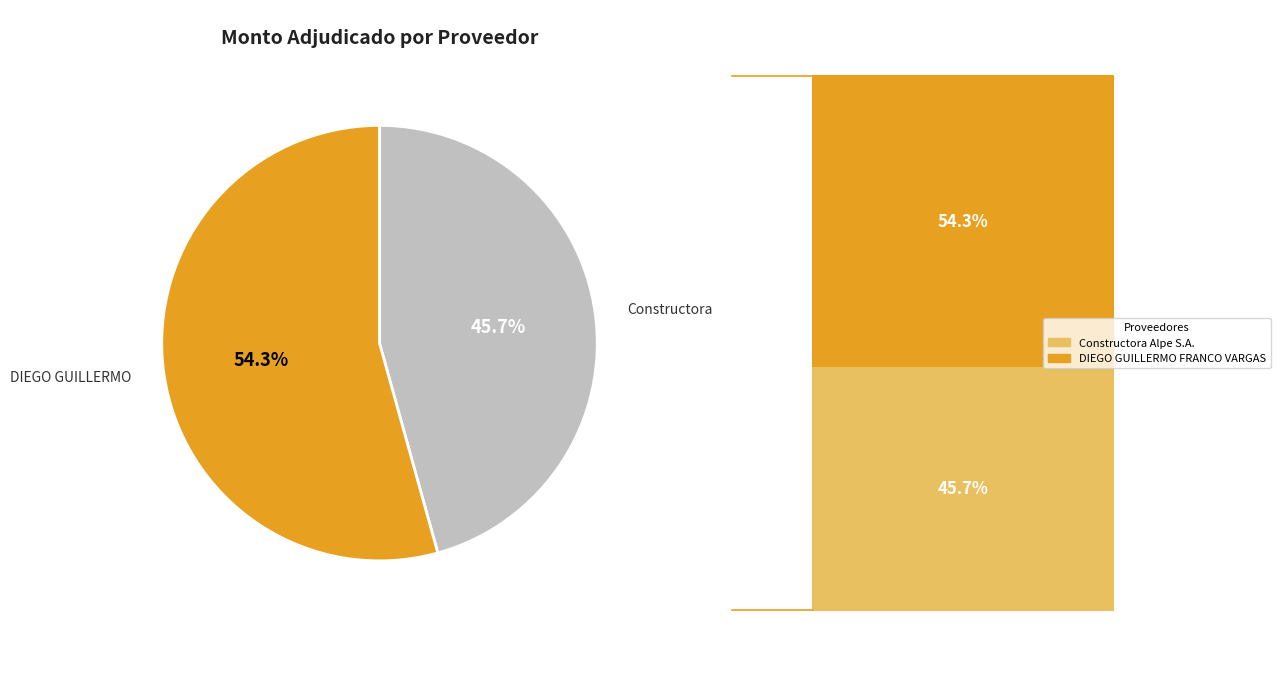

Is there a majority slice in this chart?

Yes